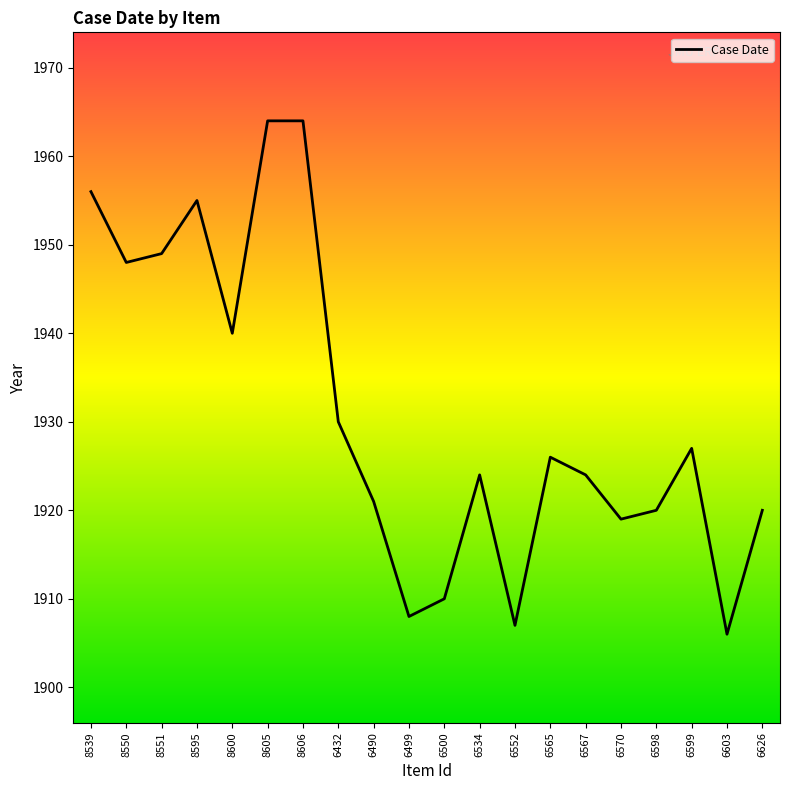

What is the difference between the maximum and minimum values?

58